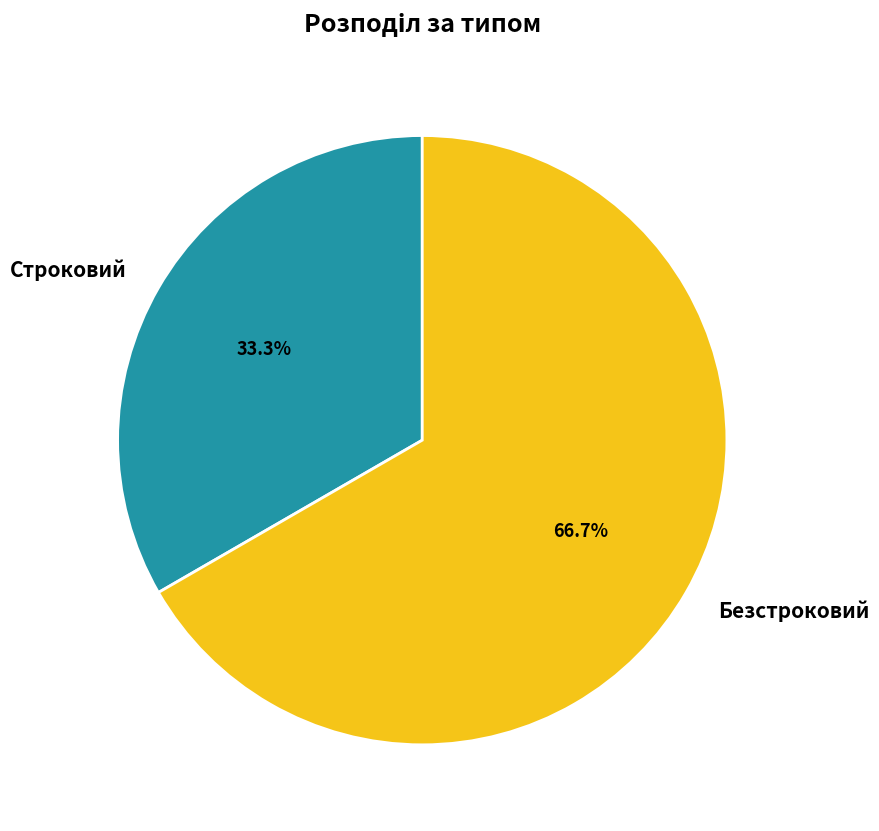

How many segments does this pie chart have?

2